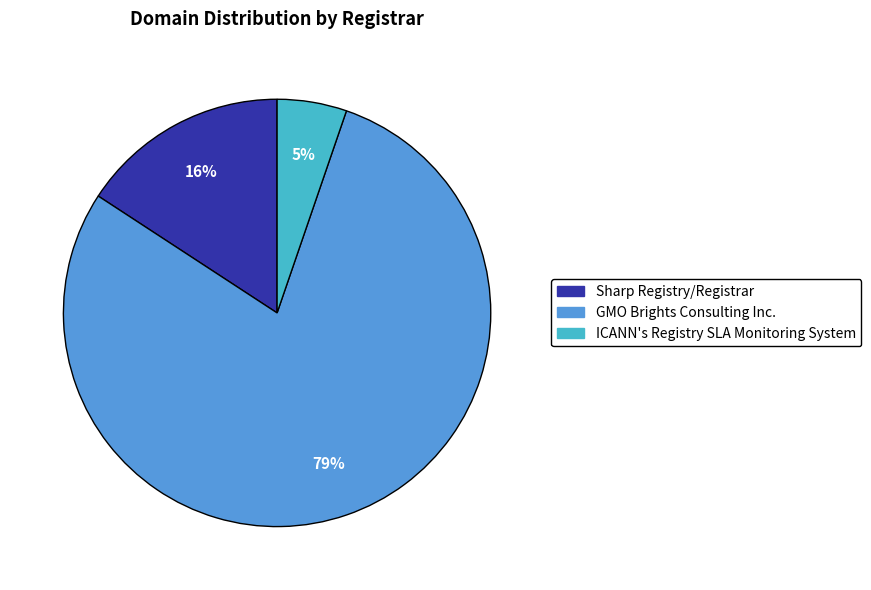

What percentage is the Sharp Registry/Registrar slice, to the nearest percent?

16%